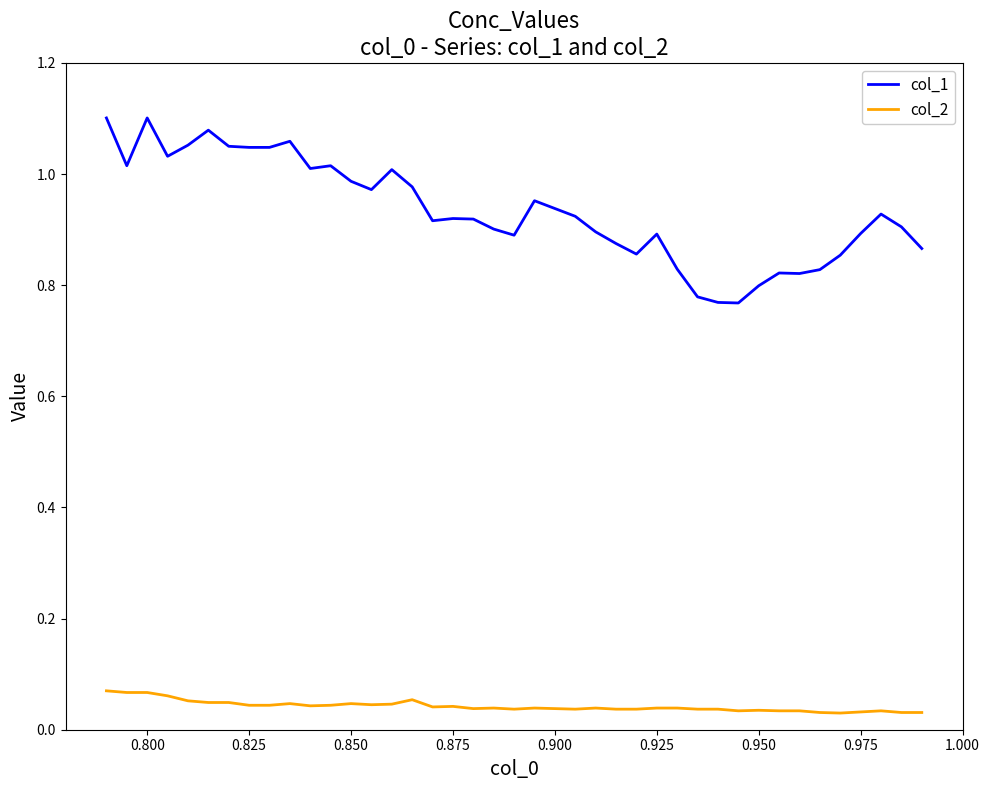

Which series has the widest spread of values?

col_1